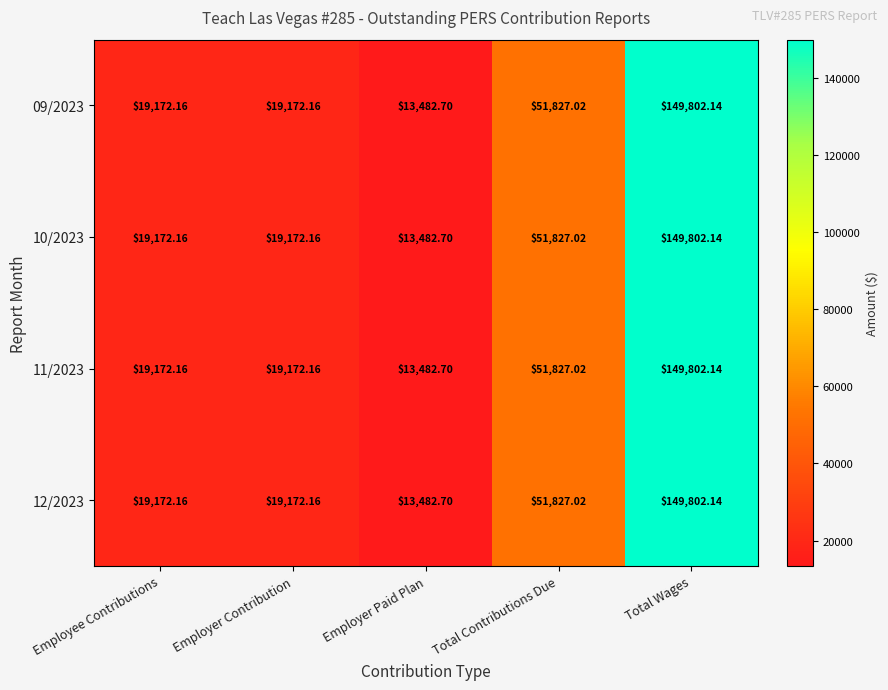

Is the value of 09/2023 at Employee Contributions greater than the value of 11/2023 at Total Wages?

No